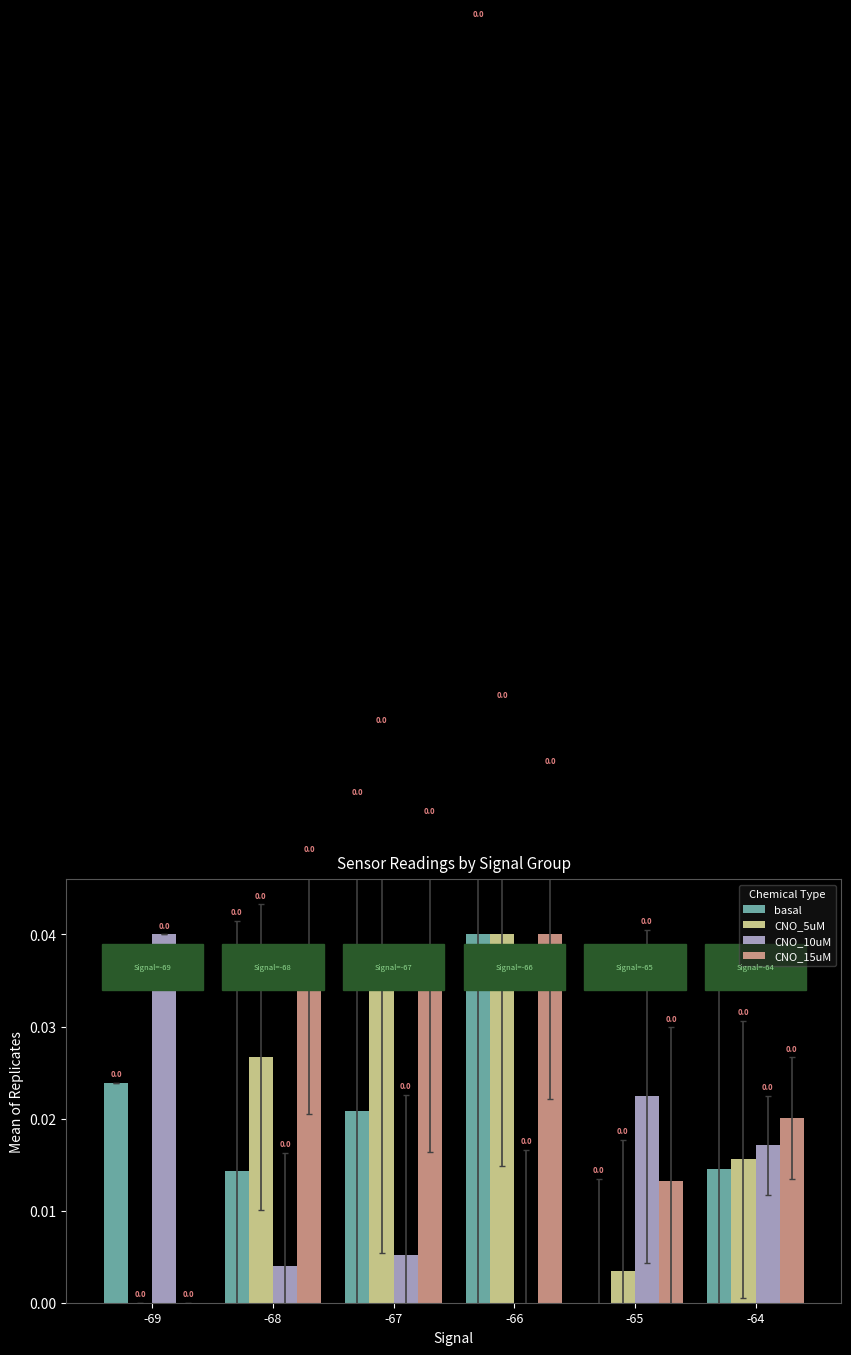

How many data points does each series have?

6